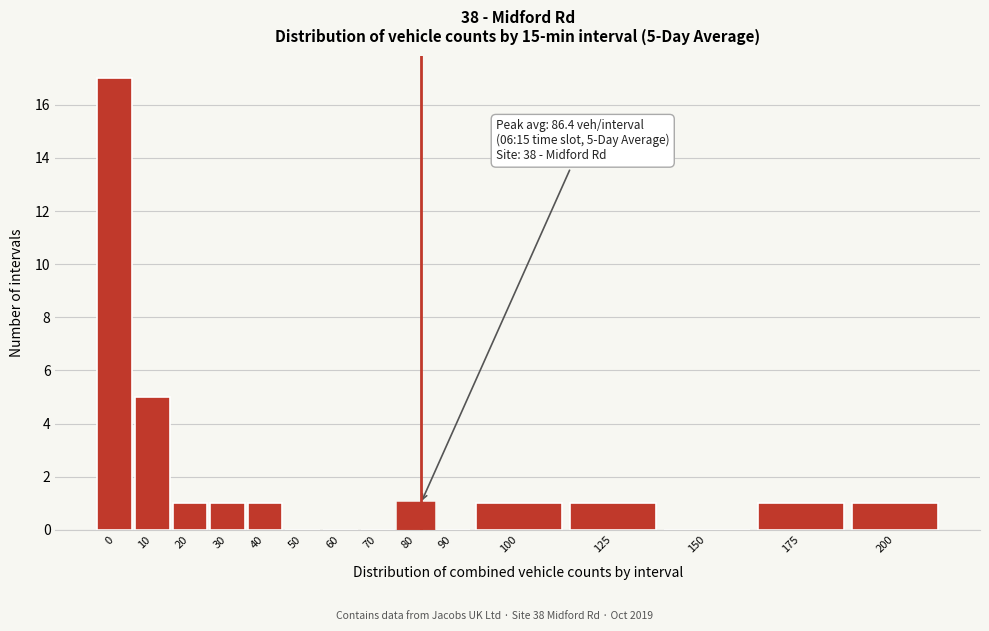

Reading left to right, list all the values displayed in this chart.

0=17	10=5	20=1	30=1	40=1	50=0	60=0	70=0	80=1	90=0	100=1	125=1	150=0	175=1	200=1